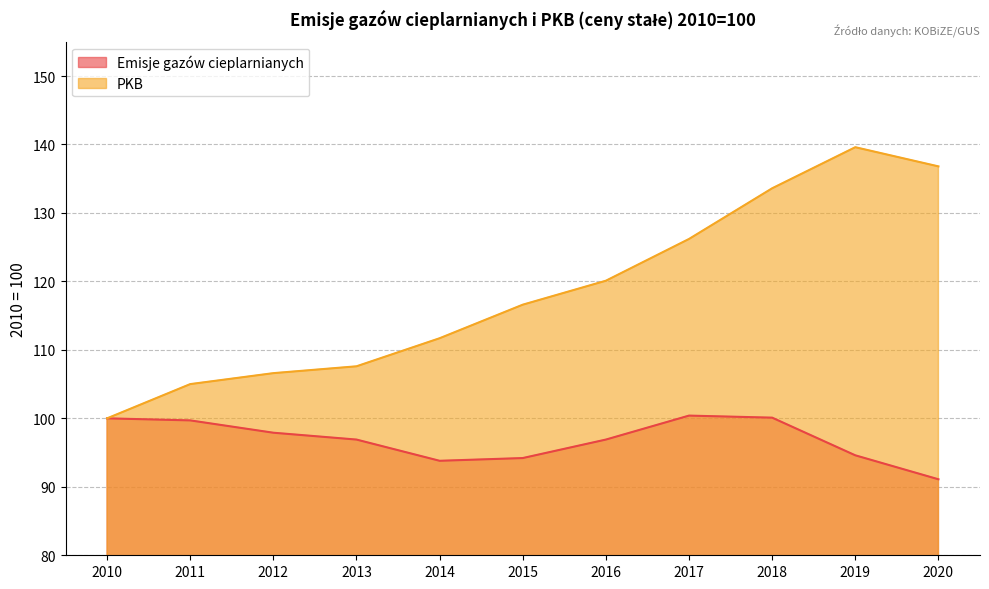

True or false: PKB and Emisje gazów cieplarnianych cross at least once.

False